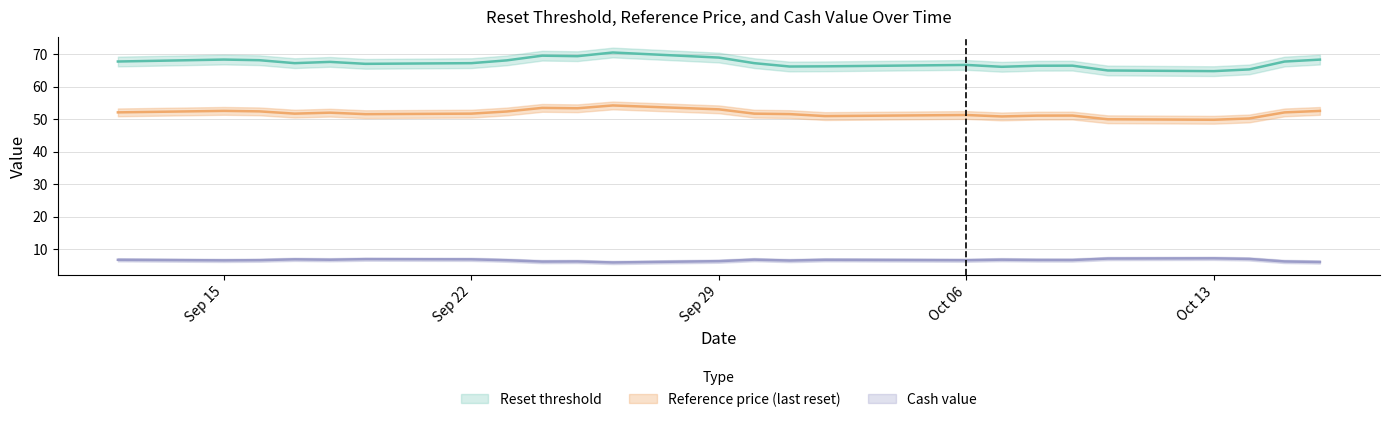

What is the label of the 15th point from the right?

2025-10-02